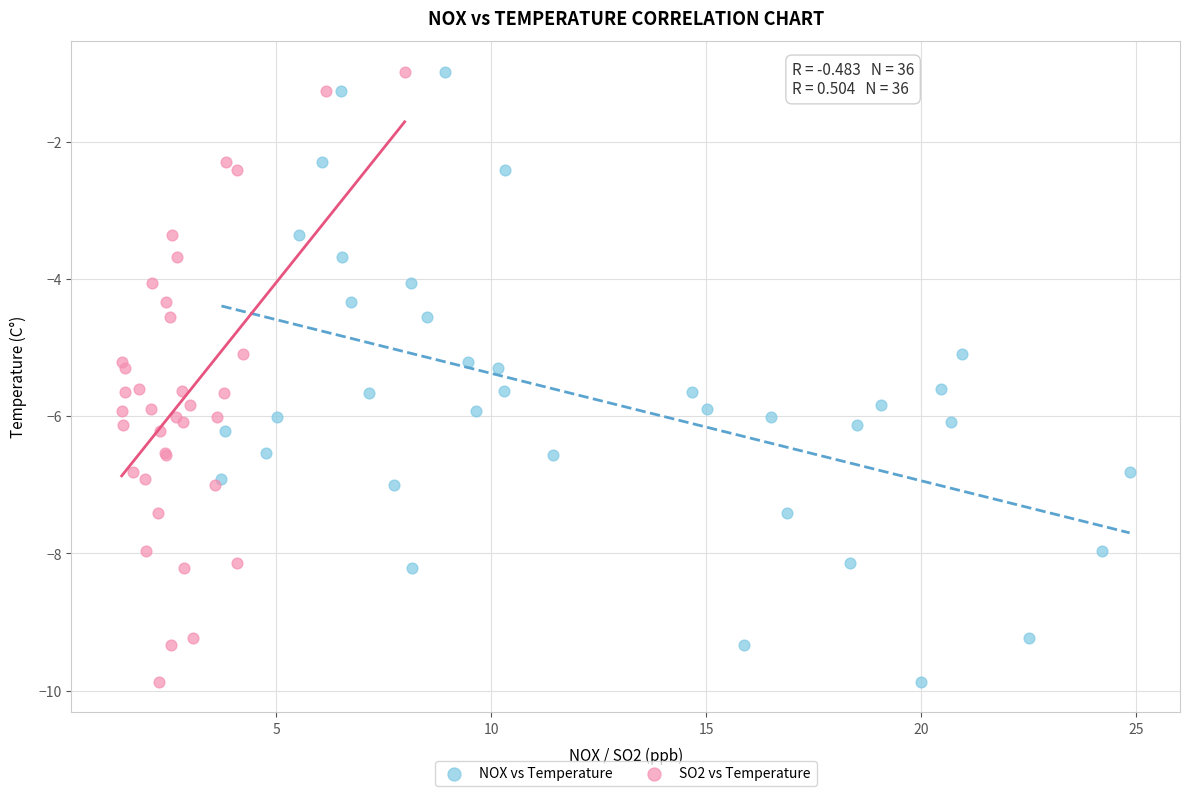

What are all the series names shown in the legend?

NOX vs Temperature, SO2 vs Temperature